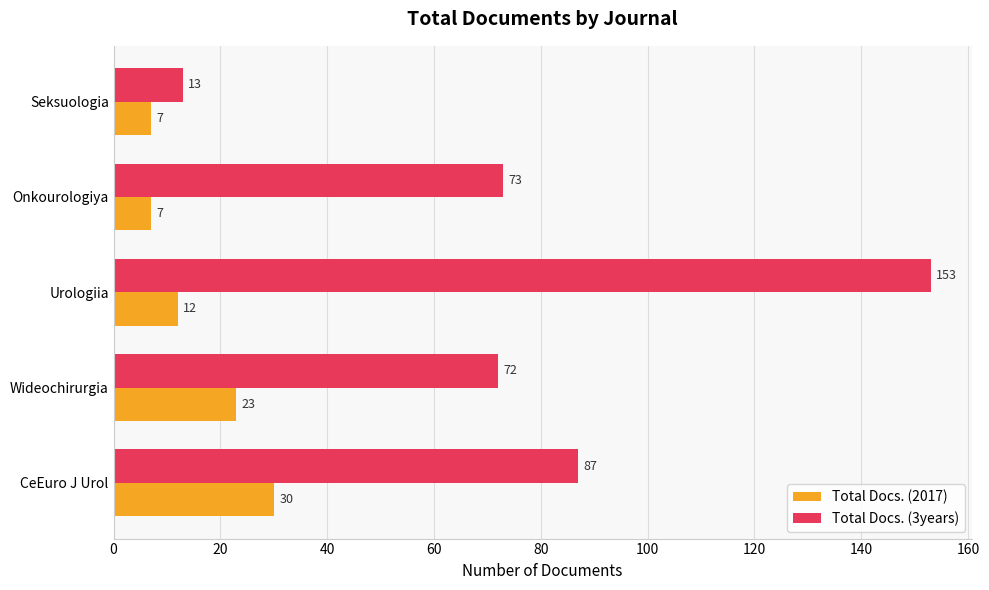

What is the difference between the second highest and minimum values in the Total Docs. (2017) series?

16